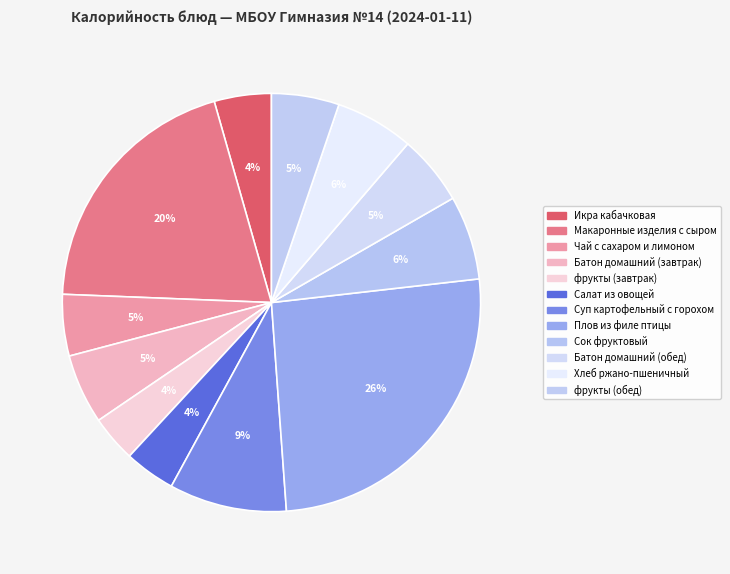

To the nearest percent, what percentage of the pie is Хлеб ржано-пшеничный?

6%